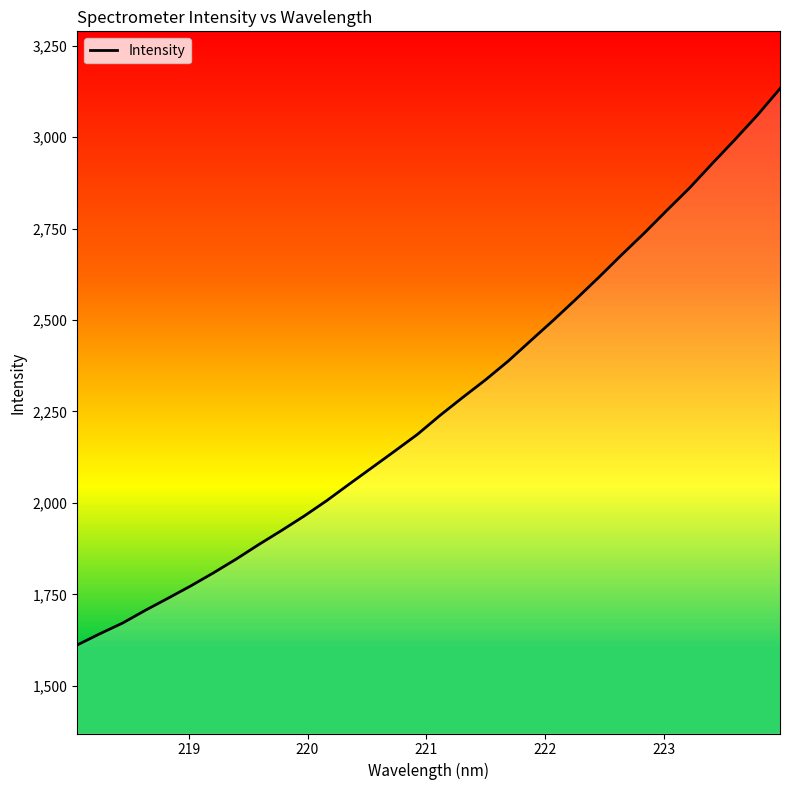

What is the maximum value shown in the chart?

3132.2